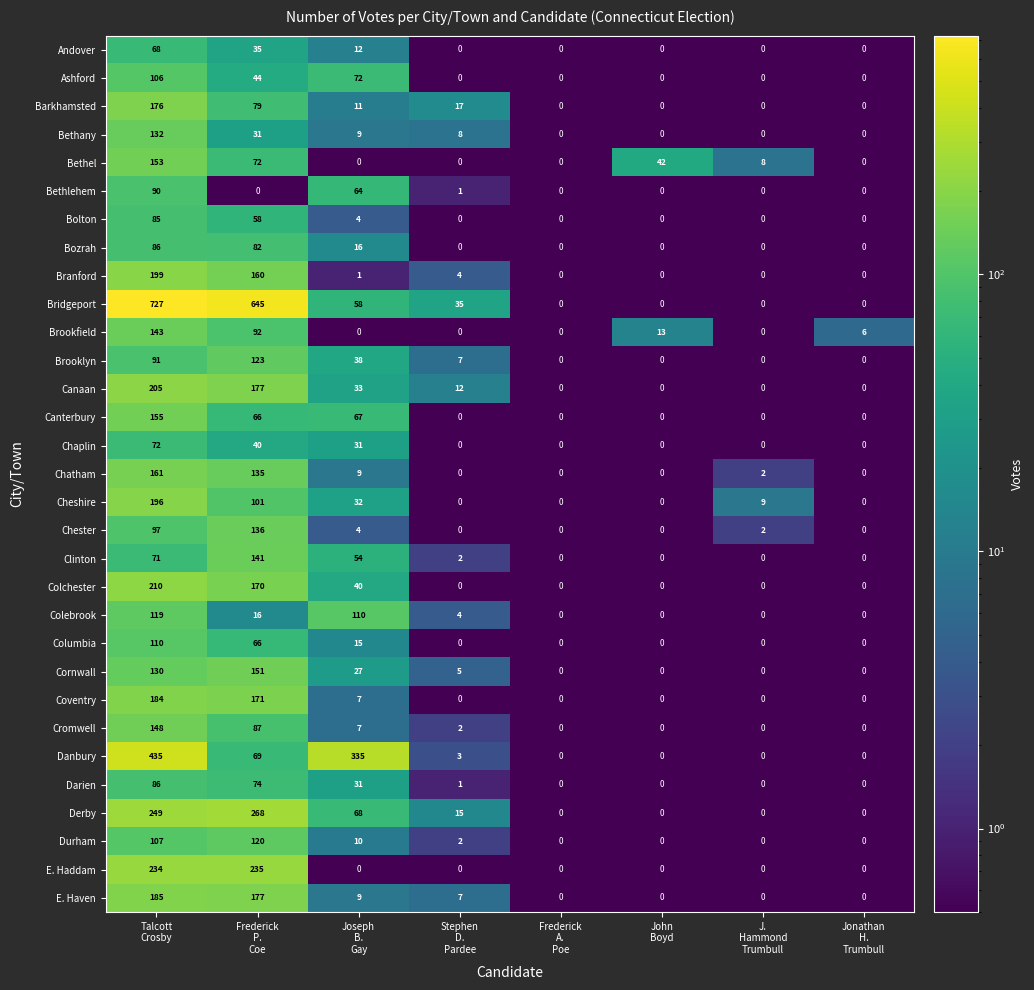

How many values in the Chaplin series exceed 0?

3